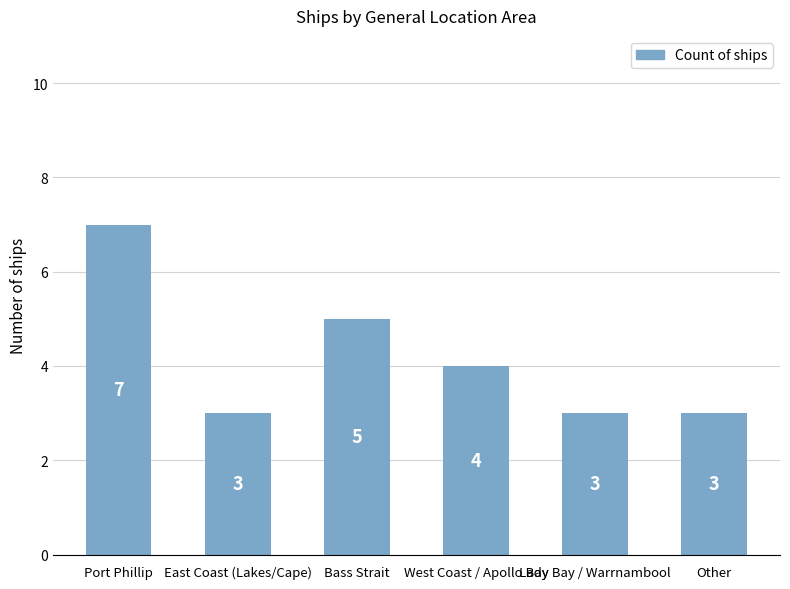

Reading right to left, transcribe all the data shown in this chart.

3	3	4	5	3	7